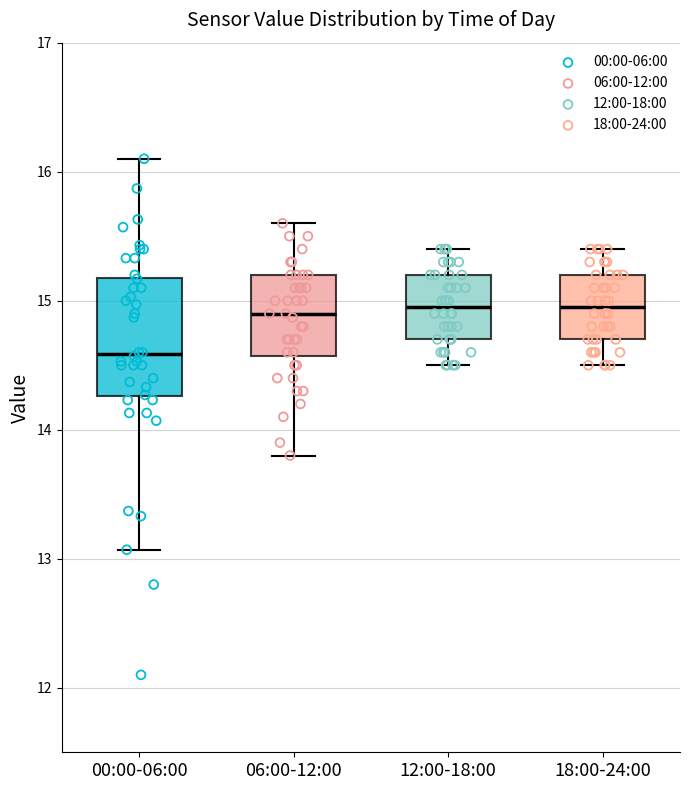

Reading left to right, transcribe this box plot: for each box, give where its median line is, the range the box spans, and where its two whiskers end, as read against the y-axis. The values are not printed on the chart, so give them approximately, as read against the axis.

00:00-06:00: median 14.6, box 14.3 to 15.2, whiskers 13.1 to 16.1
06:00-12:00: median 14.9, box 14.6 to 15.2, whiskers 13.8 to 15.6
12:00-18:00: median 15.0, box 14.7 to 15.2, whiskers 14.5 to 15.4
18:00-24:00: median 15.0, box 14.7 to 15.2, whiskers 14.5 to 15.4